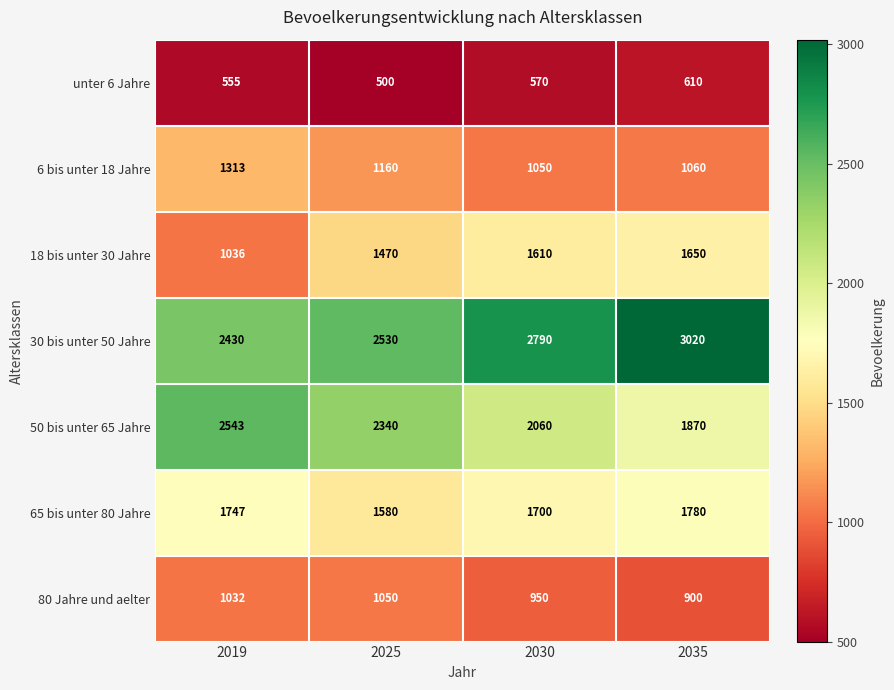

True or false: unter 6 Jahre has a value of 500 at 2025.

True